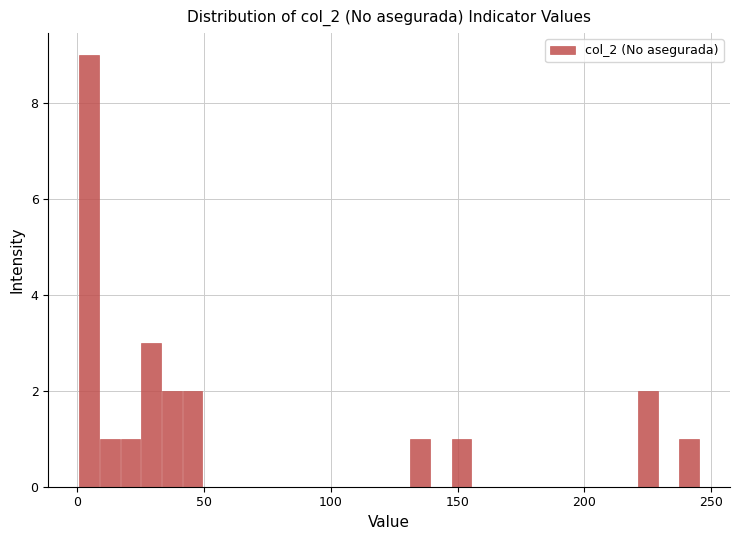

Read against the x-axis, roughly where is the centre of the tallest bar?

5